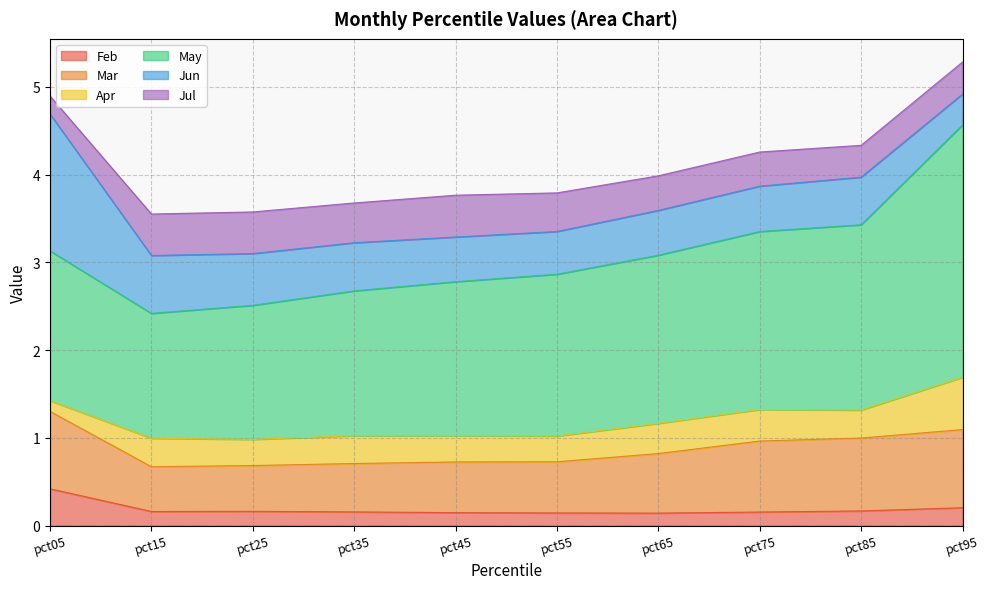

List the labels in order of Jul value, smallest first.

pct05, pct85, pct95, pct75, pct65, pct55, pct35, pct15, pct25, pct45